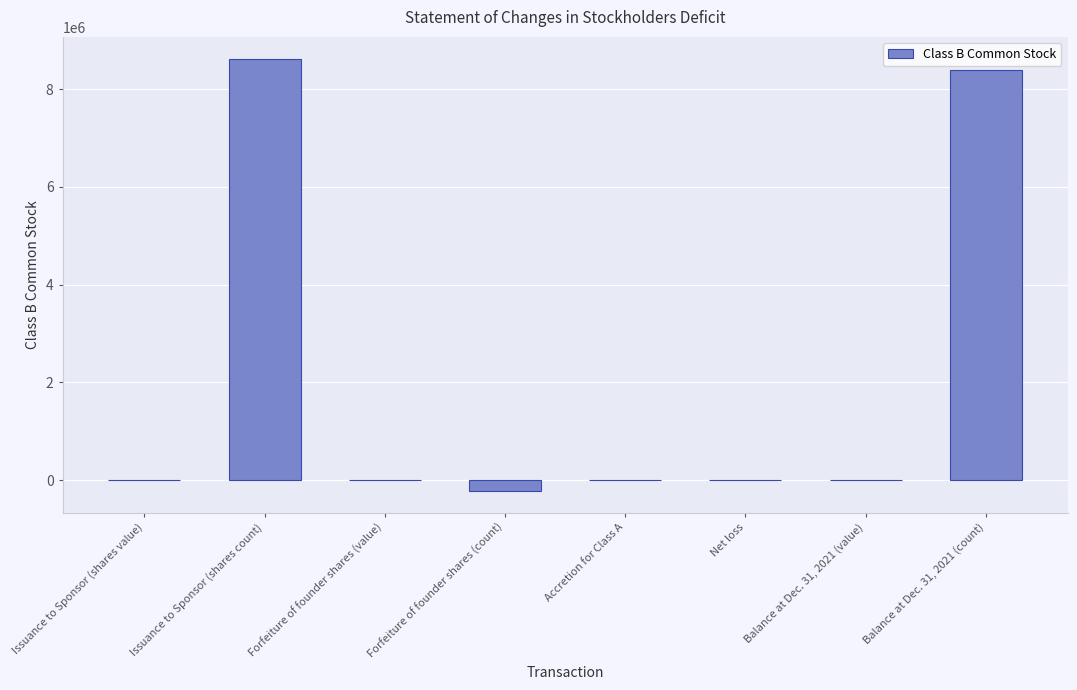

What is the sum of all values?

16802434